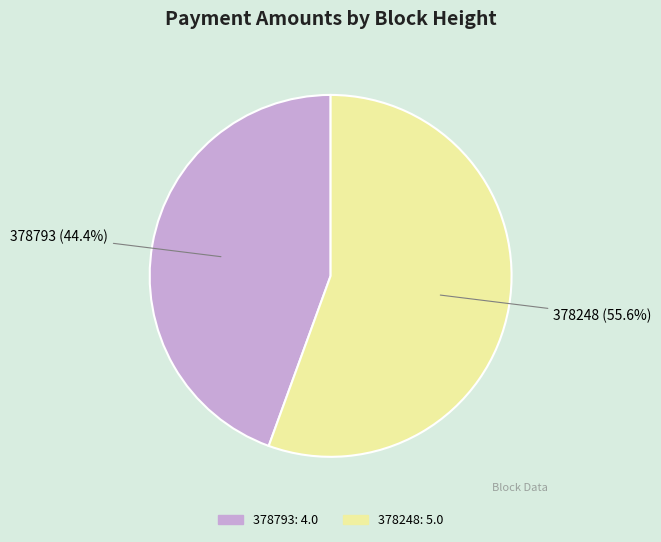

Does 378793 account for over 50% of the chart?

No